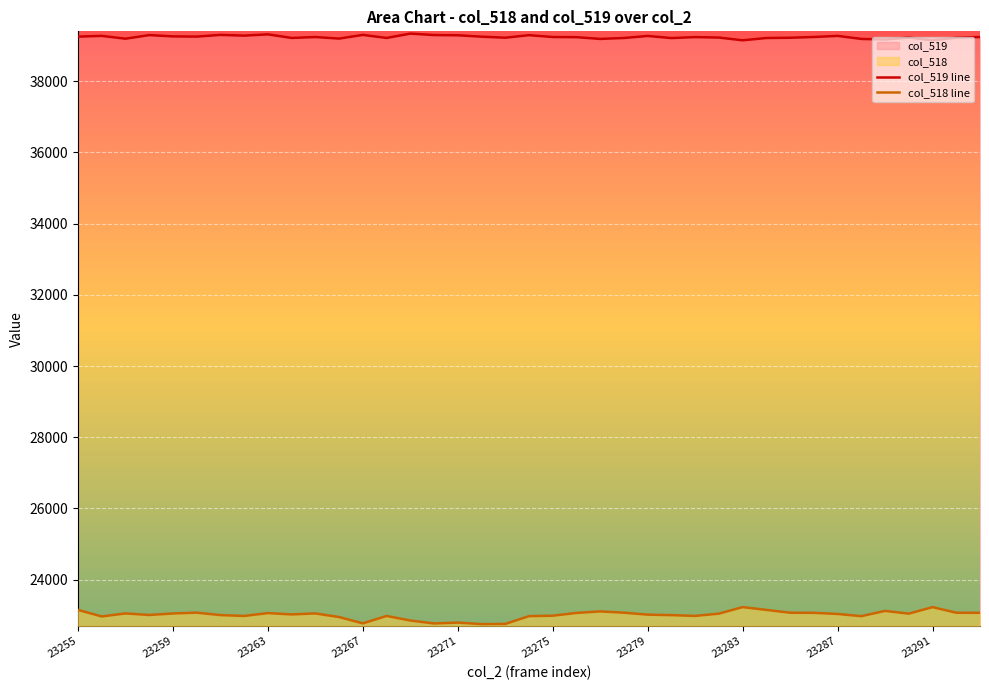

Where does the col_519 line series first go above 39240?

23255